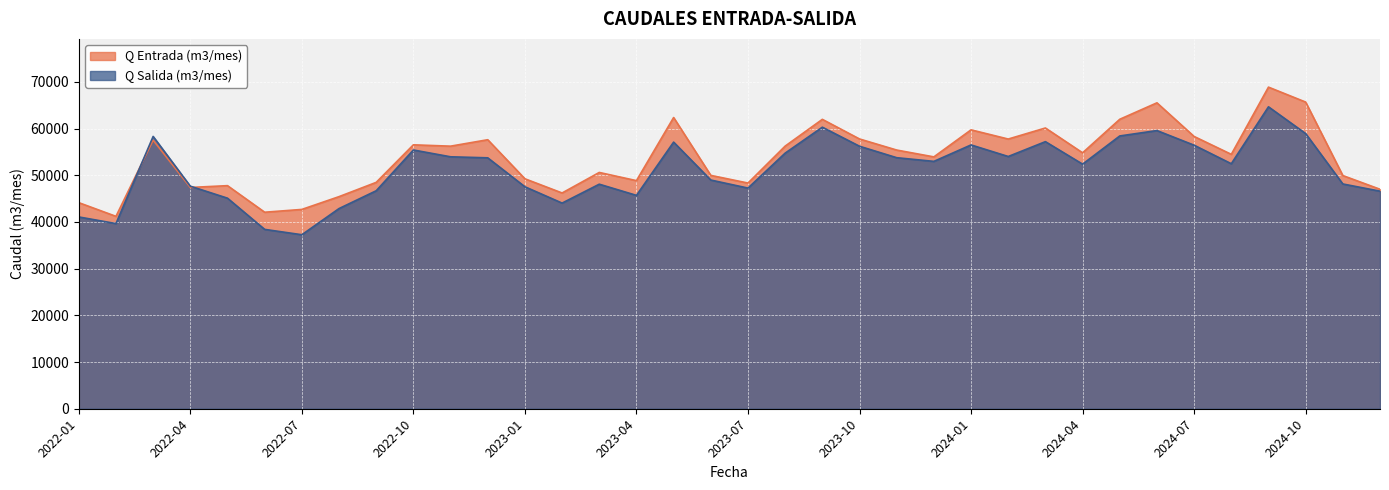

Which series has the largest total across all categories?

Q Entrada (m3/mes)